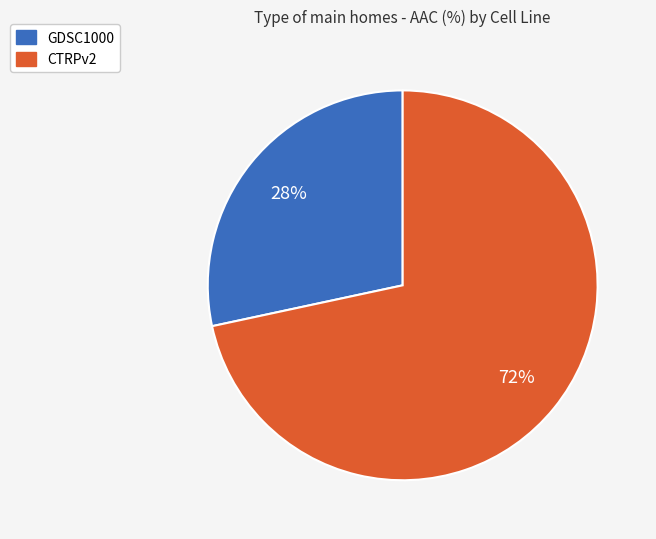

To the nearest percent, what is the average slice percentage?

50%